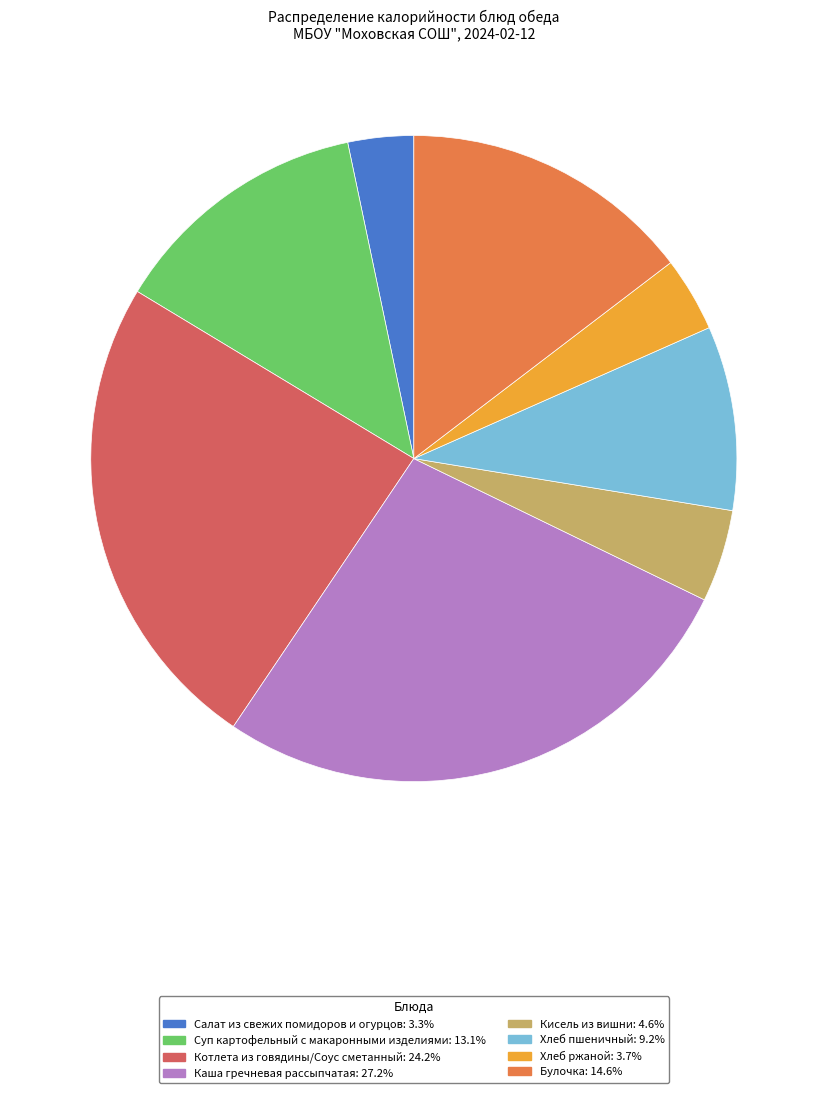

Approximately how many times larger is the value at Хлеб пшеничный compared to Каша гречневая рассыпчатая?

0.3